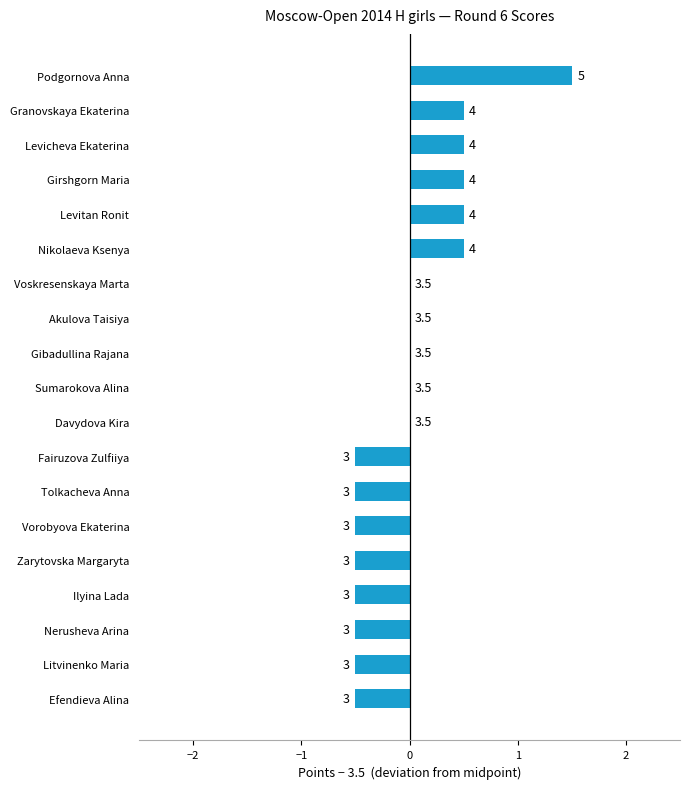

Does the chart contain stacked bars?

No